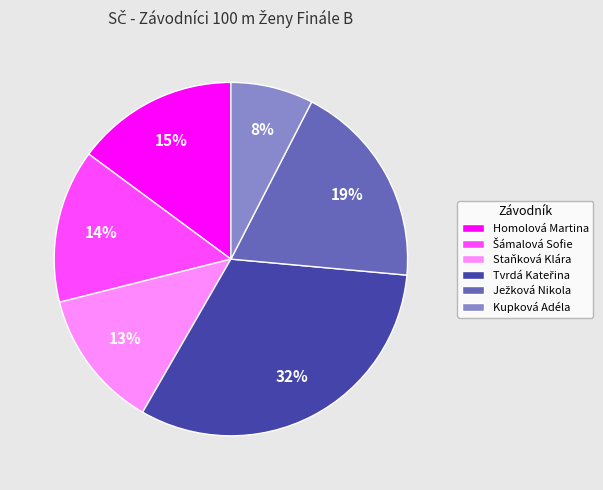

How many slices are in this pie chart?

6